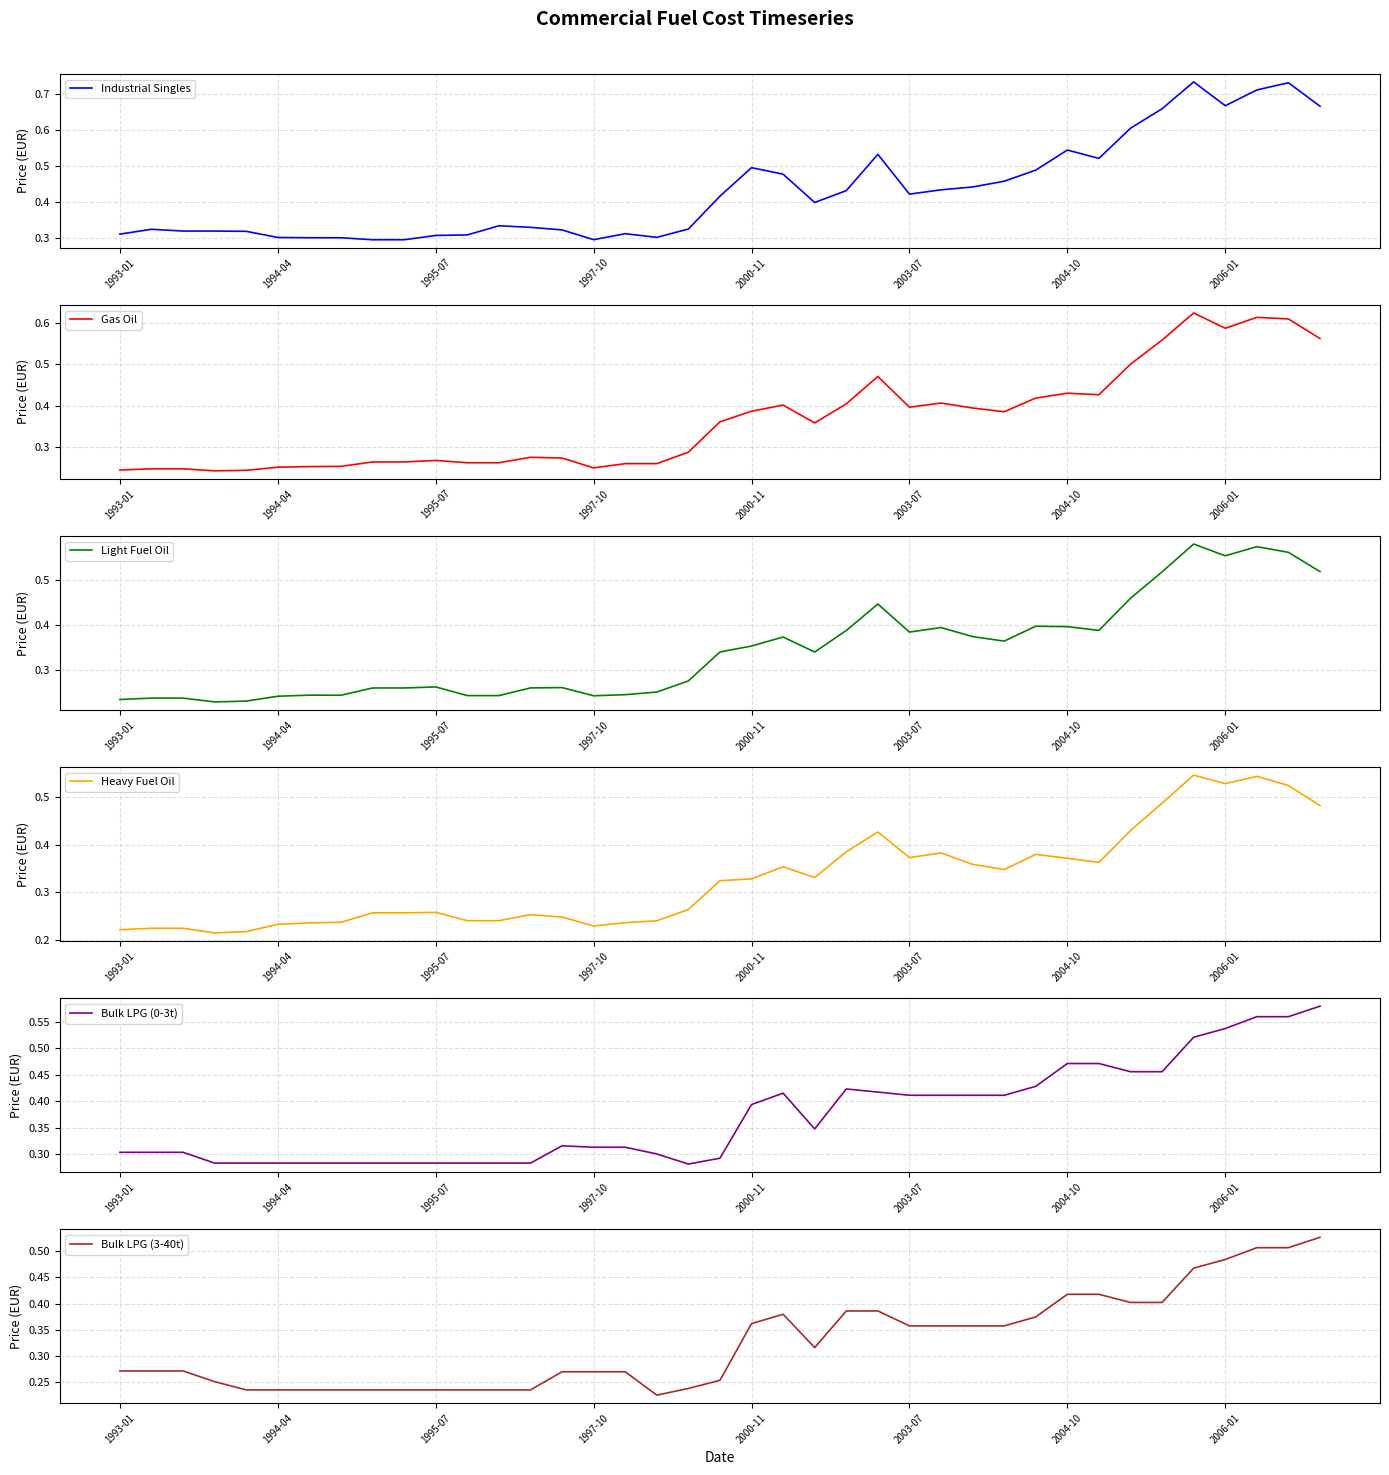

True or false: Bulk LPG (3-40t) has a value of 0.5 at 2003-07.

False